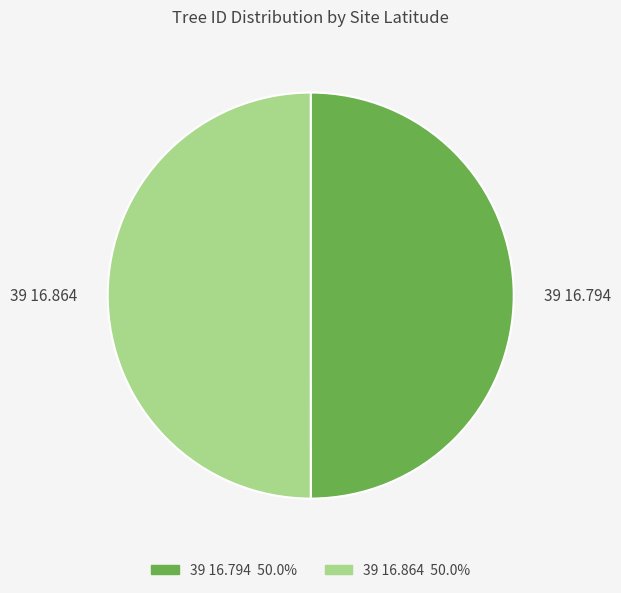

How many segments does this pie chart have?

2